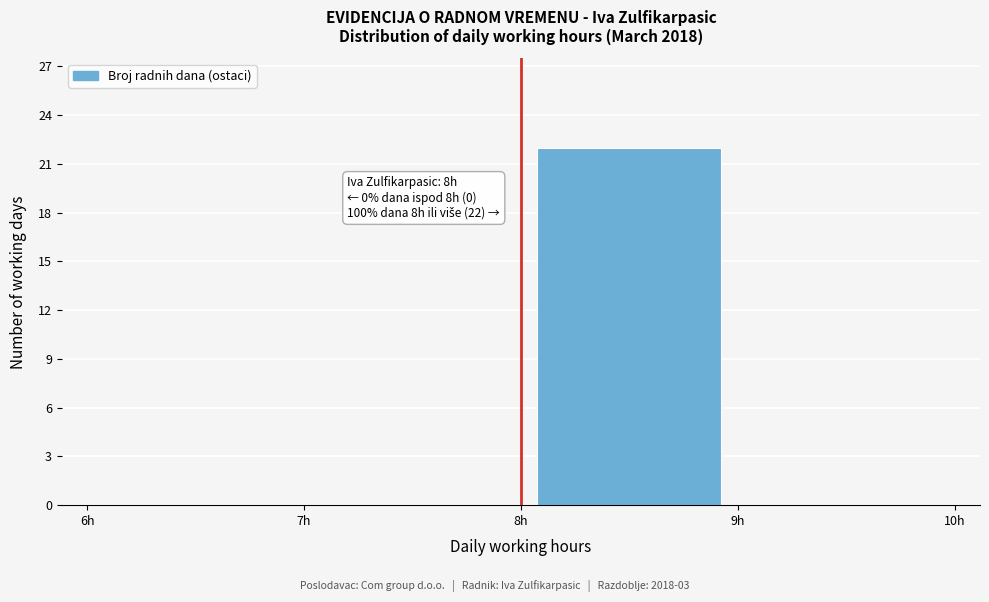

Which range on the x-axis has the tallest bar?

8 to 9